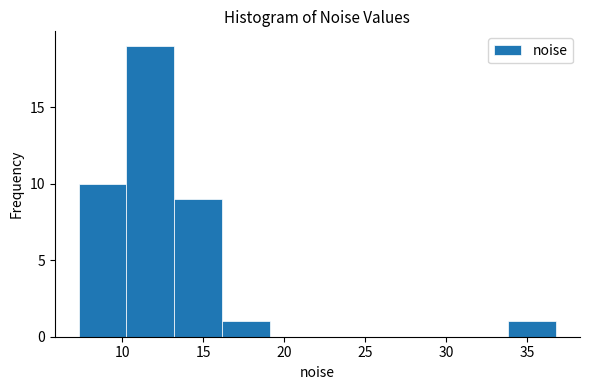

What is the height of the bar covering 16.0 to 19.0 on the x-axis? Neither the bar edges nor the heights are printed on the chart, so give them approximately, as read against the axes.

1